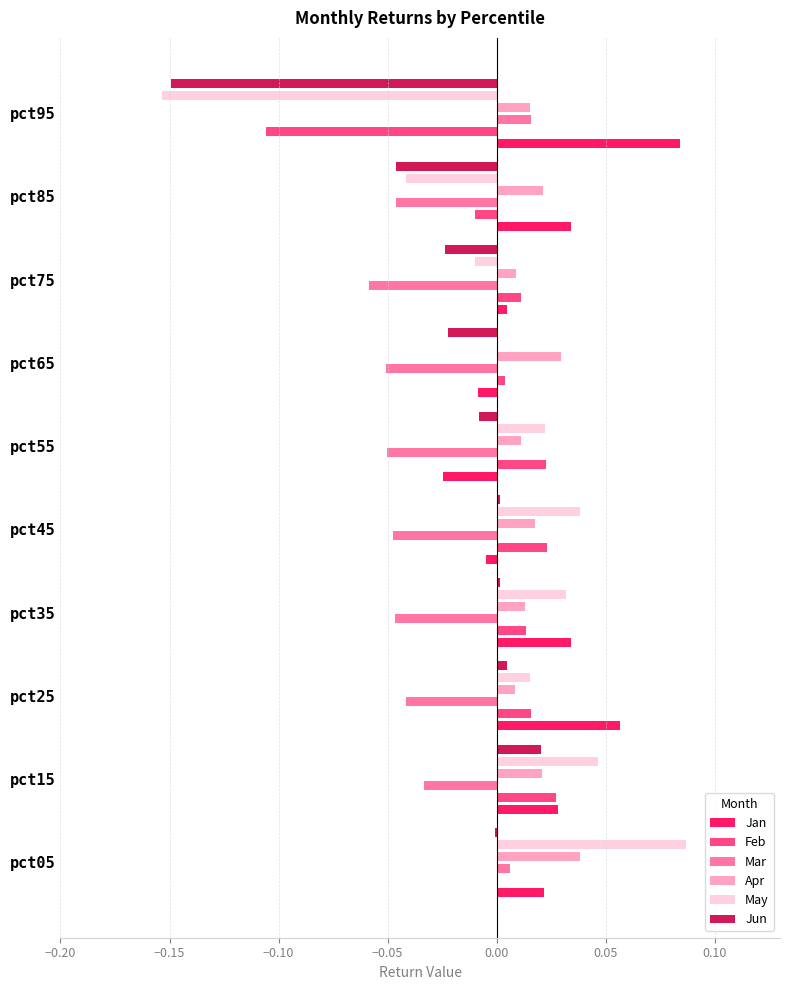

How many bars are there in total?

60